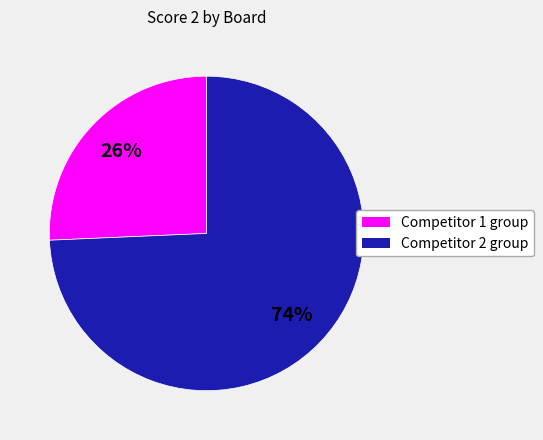

Does any single category account for the majority?

Yes